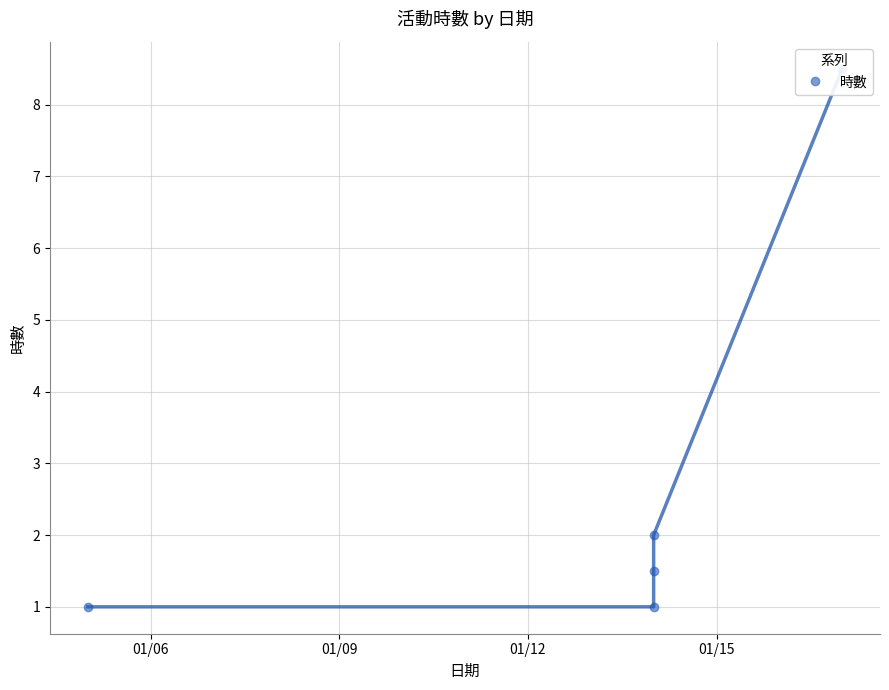

Is this an area chart (filled region under the line)?

No